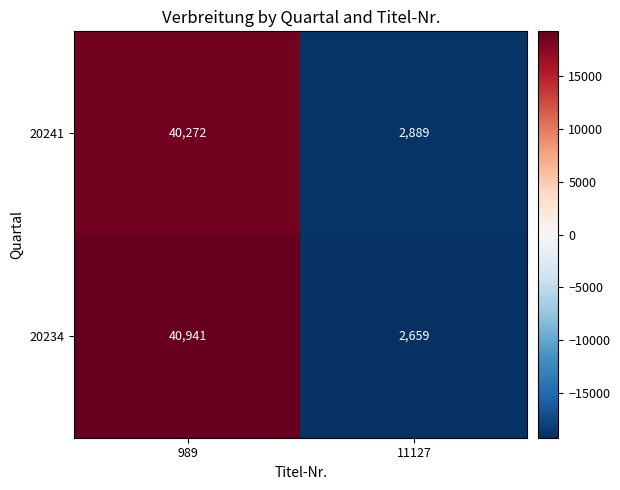

What is the sum of the 20241 values at 989 and 11127?

43161